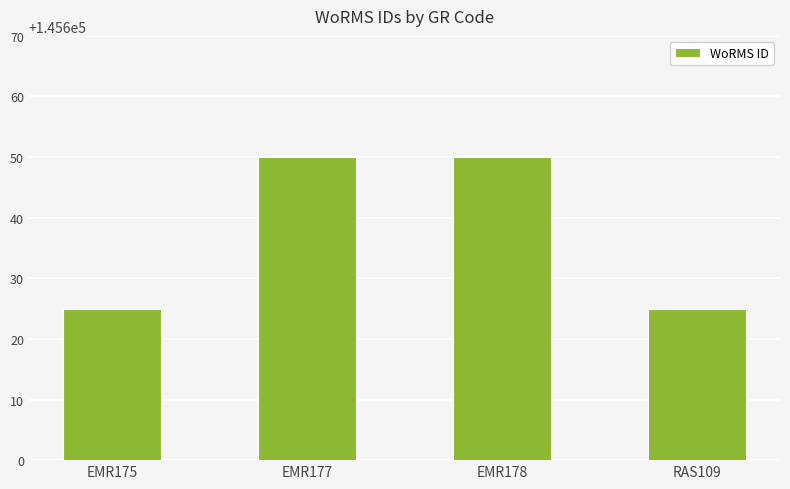

Reading left to right, transcribe all the data shown in this chart.

EMR175=145625	EMR177=145650	EMR178=145650	RAS109=145625